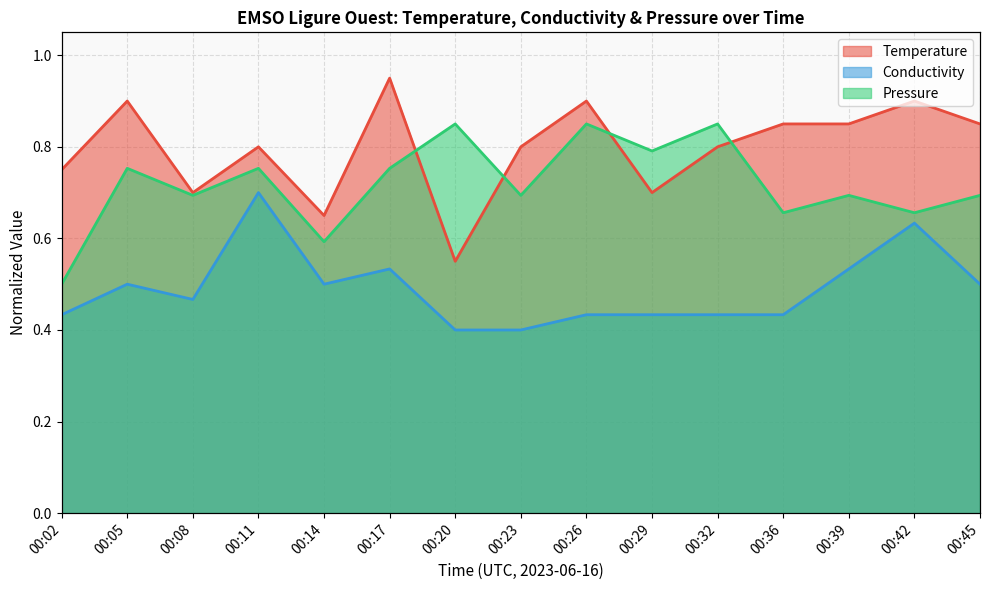

Where do Temperature and Pressure first cross each other?

00:17 and 00:20